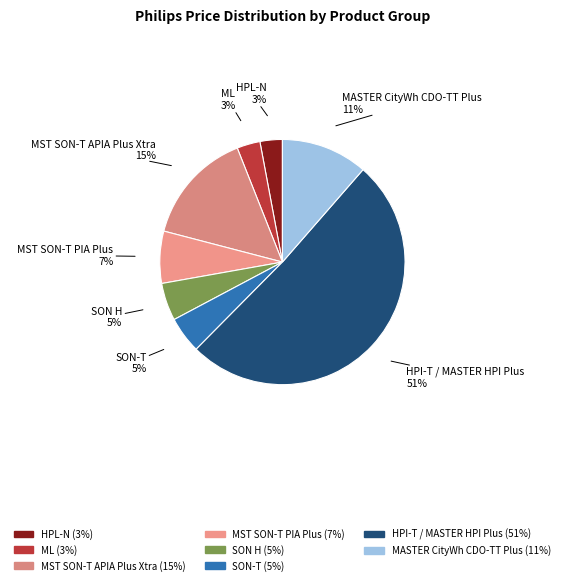

How many segments does this pie chart have?

8